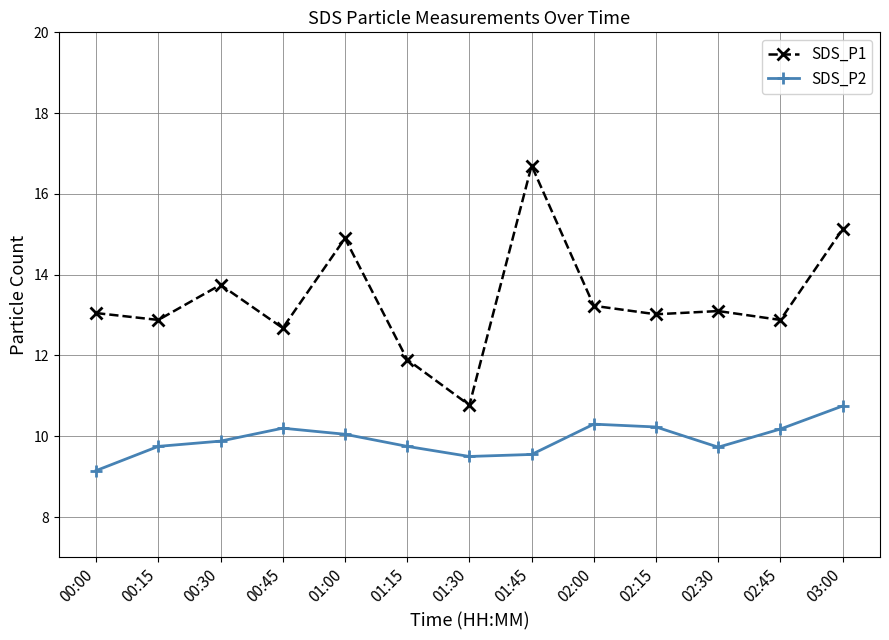

Is the value of SDS_P1 at 00:45 greater than the value of SDS_P2 at 01:30?

Yes